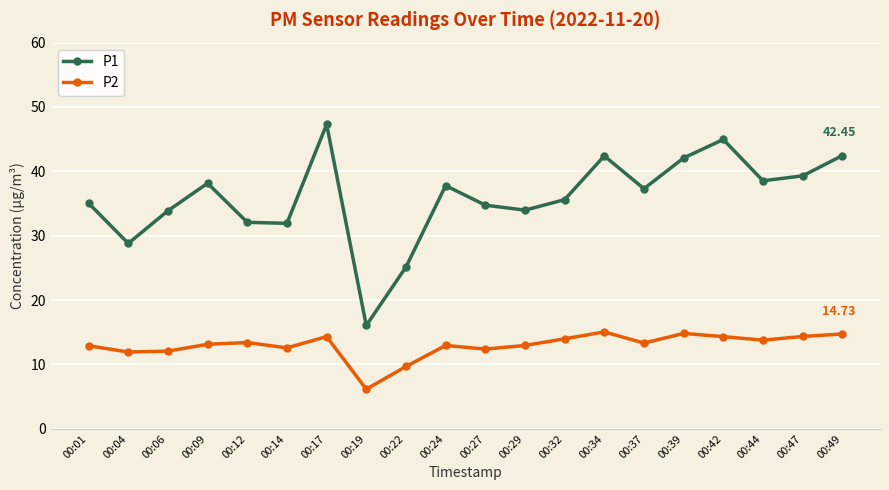

Rank the series by their average value, from highest to lowest.

P1, P2